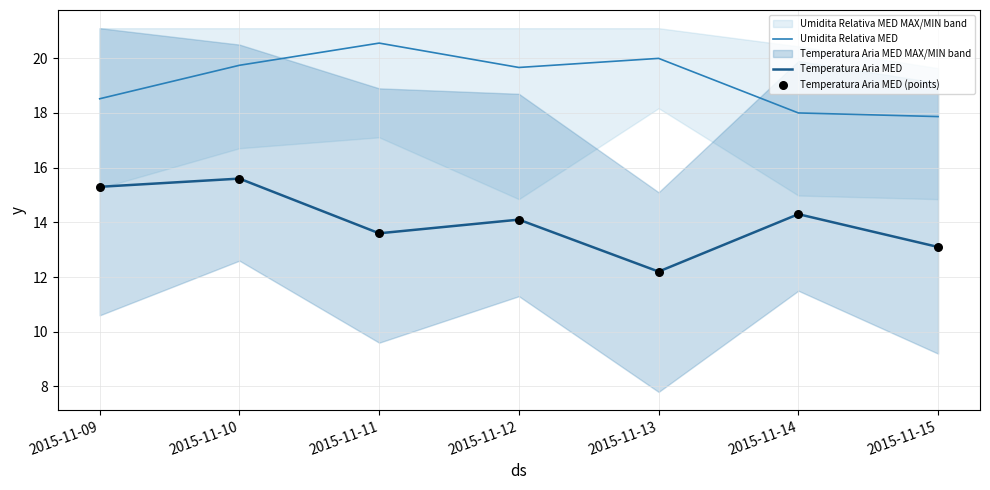

At which category is the sum across all series the highest?

2015-11-10